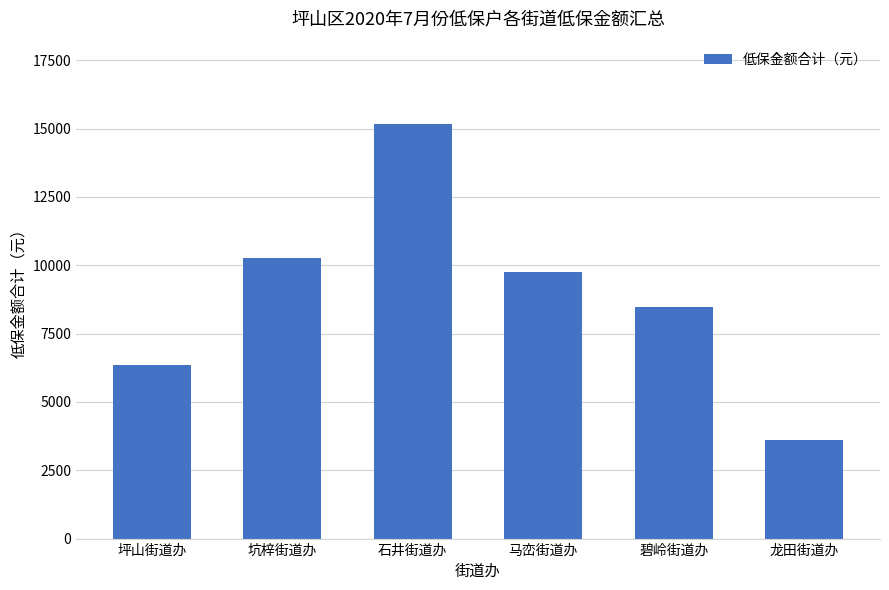

What is the sum of the values at 龙田街道办 and 碧岭街道办?

12070